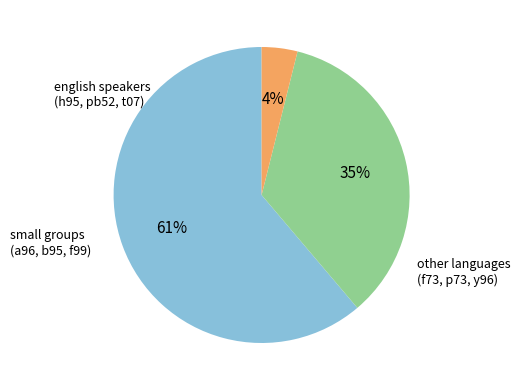

How many slices are in this pie chart?

3